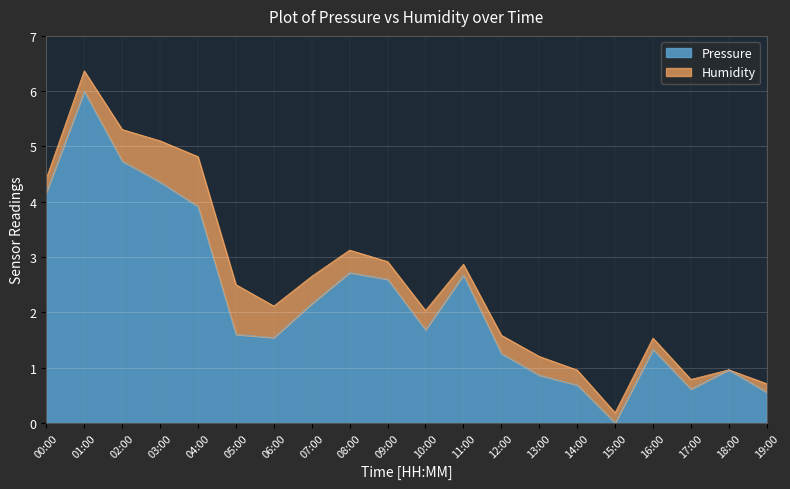

Reading left to right, extract all data points from this chart.

4.2	6.0	4.7	4.4	3.9	1.6	1.5	2.2	2.7	2.6	1.7	2.7	1.3	0.9	0.7	0.0	1.3	0.6	1.0	0.6